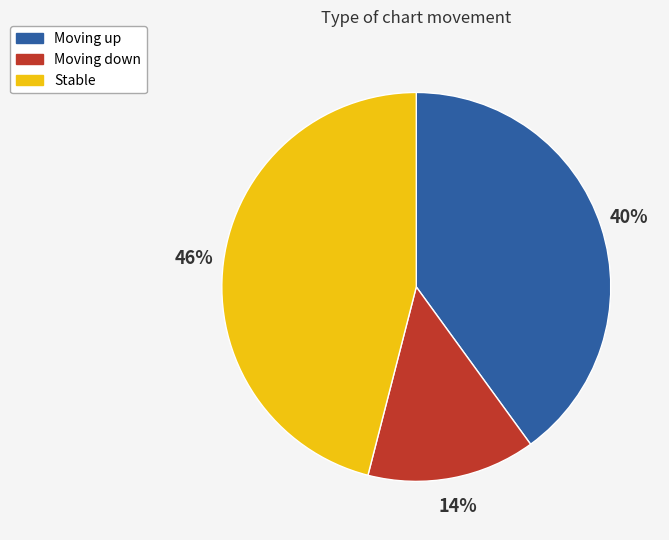

Combined, do Stable and Moving down account for over 50%?

Yes